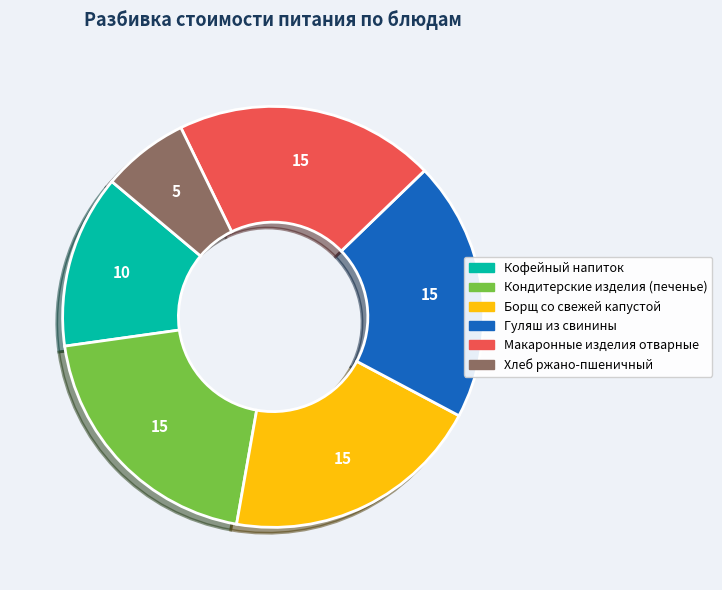

What is the ratio of the value at Макаронные изделия отварные to the value at Кондитерские изделия (печенье)?

1.0